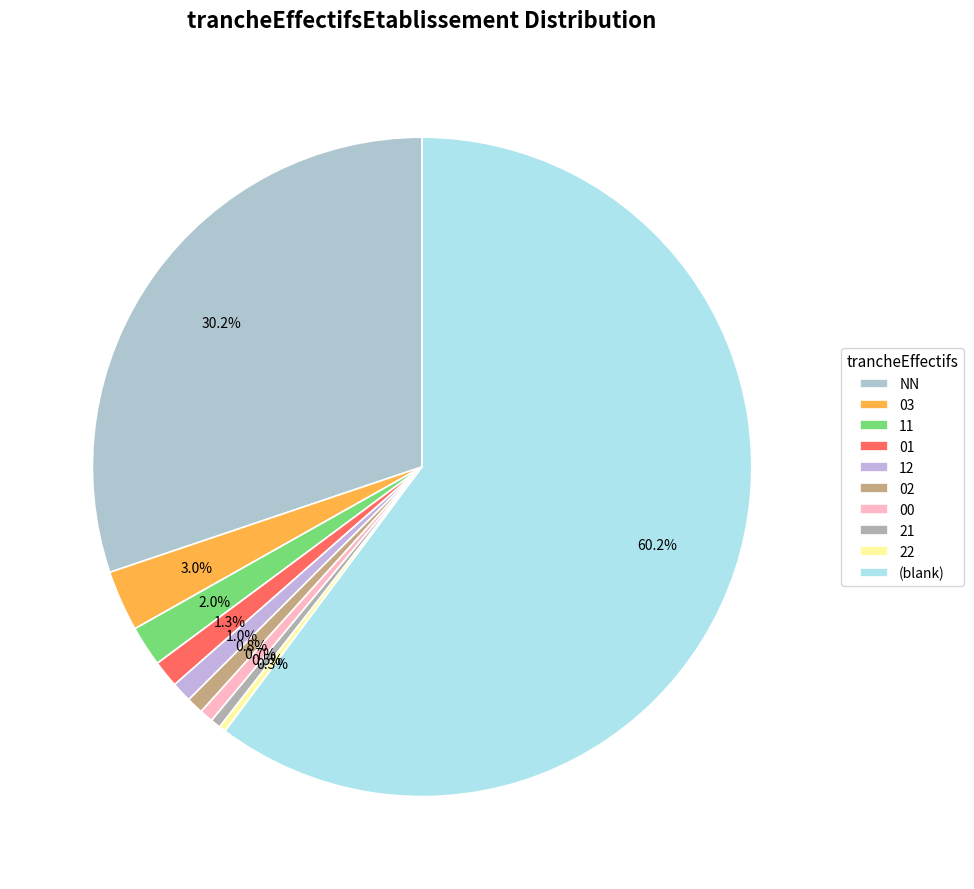

To the nearest percent, what is the difference between the largest and smallest slice percentages?

60%